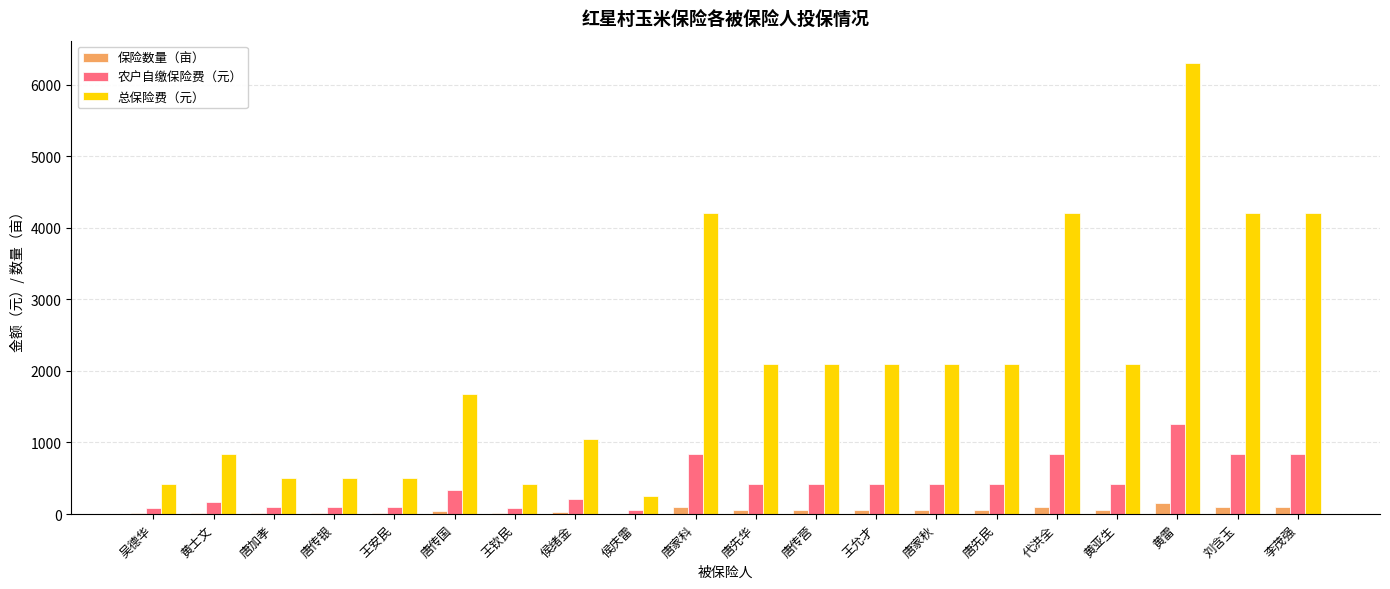

The 农户自缴保险费（元） series shows 336.0 at 唐传国. True or false?

True